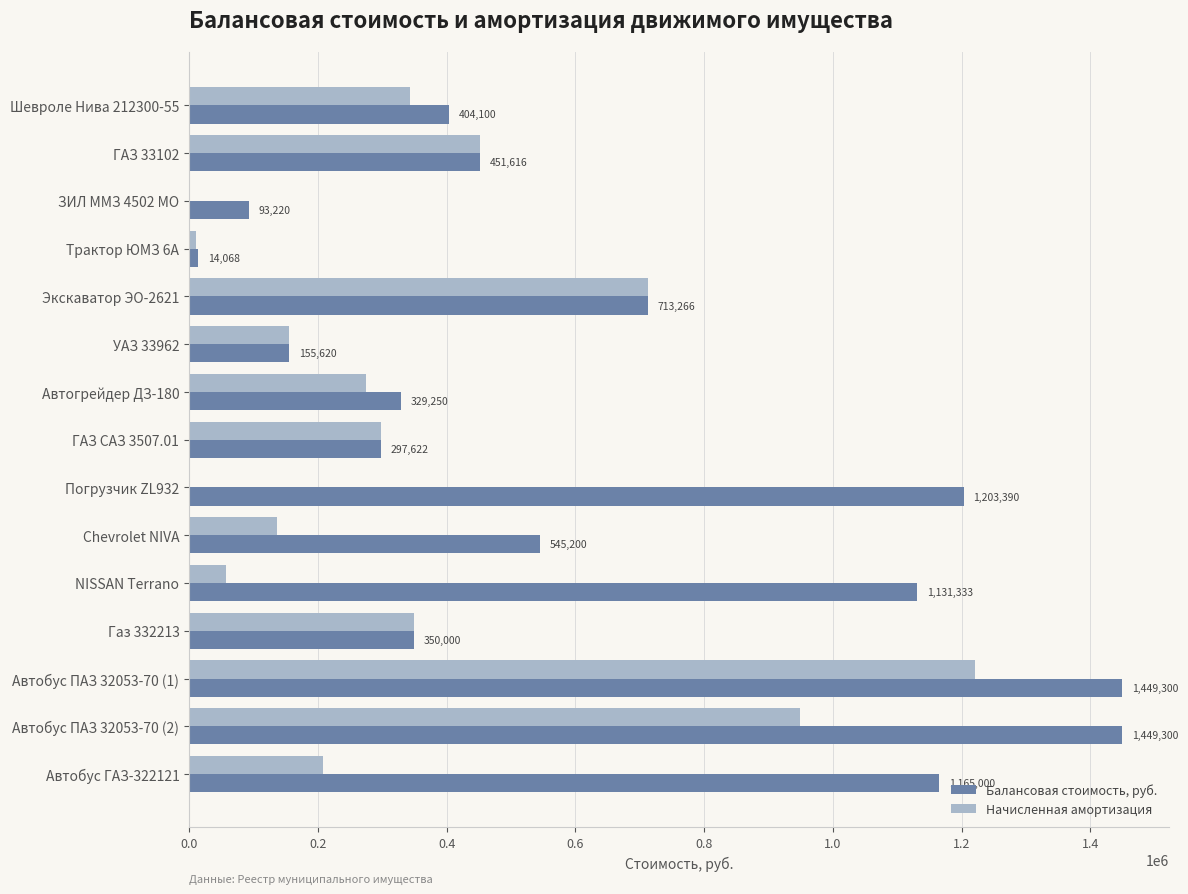

Where is Начисленная амортизация nearest to the value 610249?

Экскаватор ЭО-2621